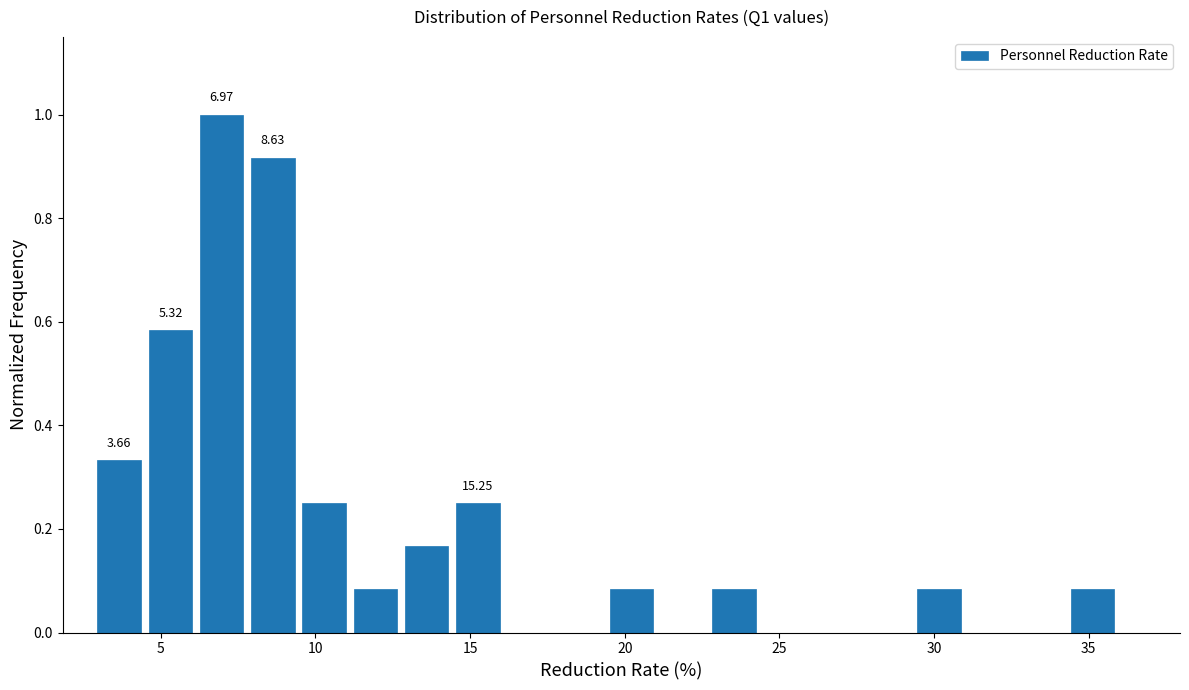

Around what value on the x-axis is the tallest bar? Give the approximate position of its centre, as read against the axis.

7.0